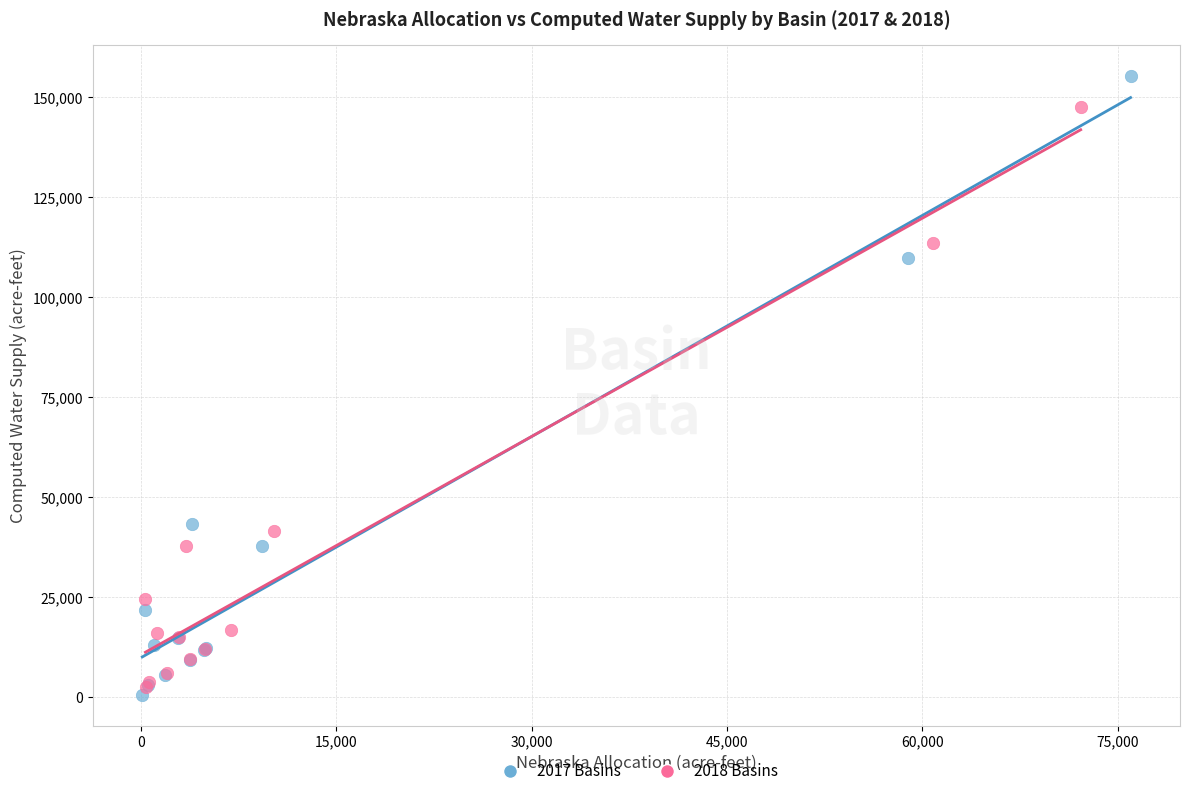

Which series contains the highest Y value?

2017 Basins